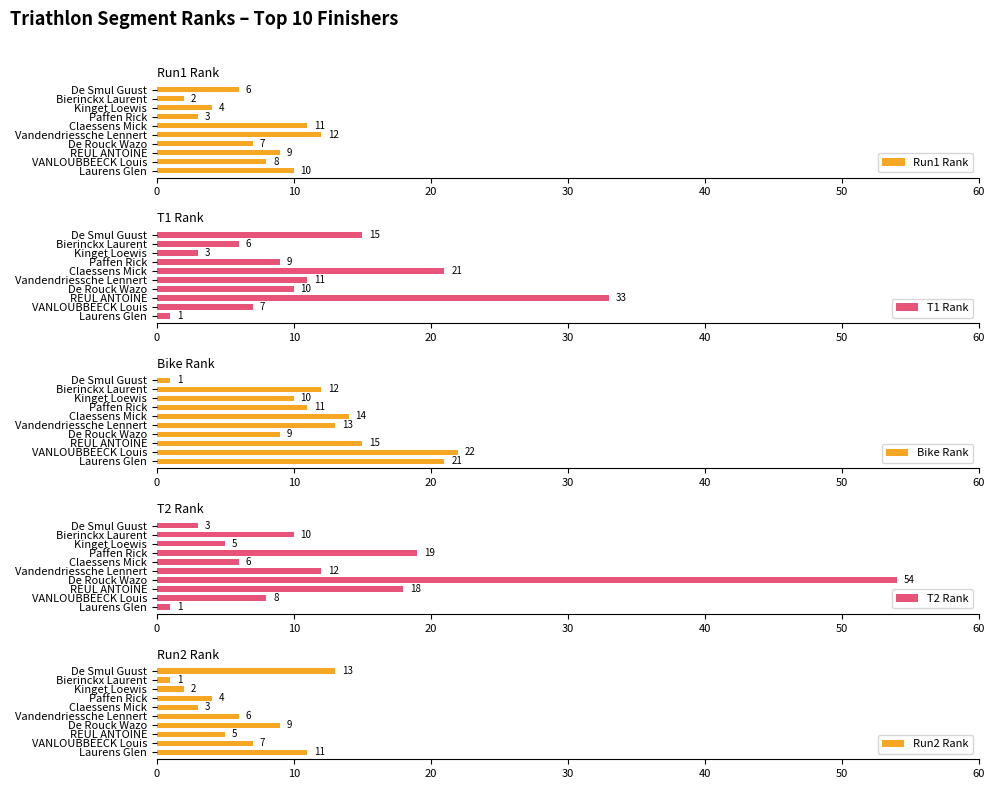

Rank the categories by Run1 Rank value from highest to lowest.

Vandendriessche Lennert, Claessens Mick, Laurens Glen, REUL ANTOINE, VANLOUBBEECK Louis, De Rouck Wazo, De Smul Guust, Kinget Loewis, Paffen Rick, Bierinckx Laurent